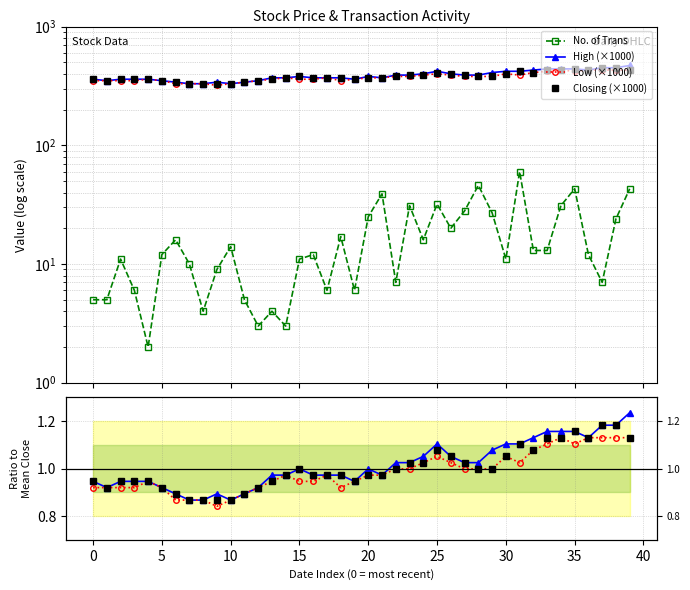

How many lines are shown in the chart?

3